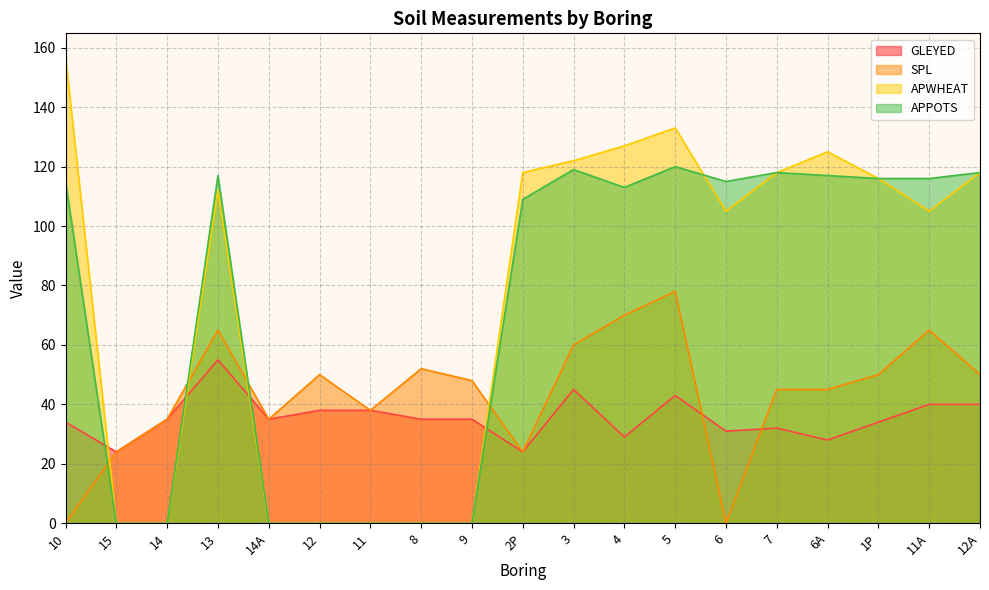

The APPOTS series shows 48 at 11. True or false?

False